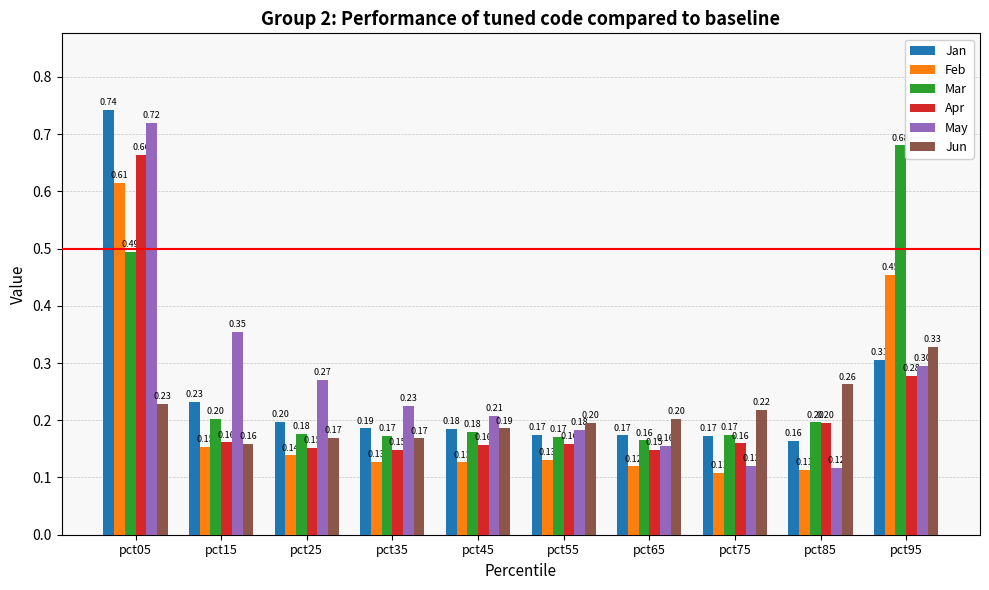

What is the value of the Jun bar at the 3rd from the left?

0.2